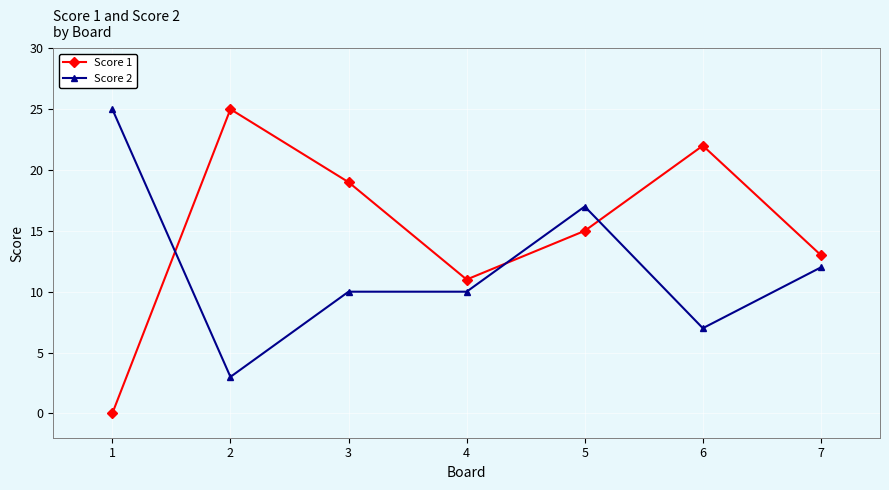

True or false: Score 2 has a value of 25 at 1.

True